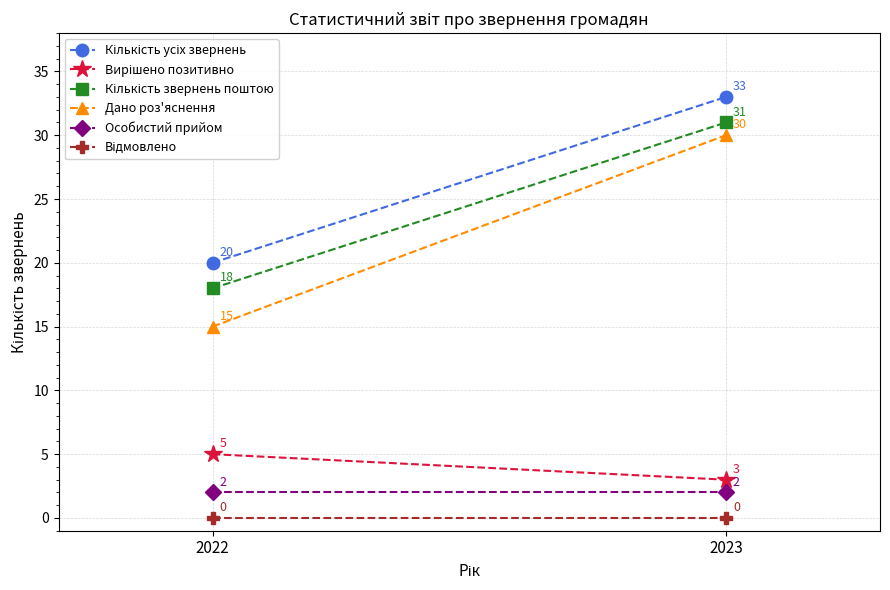

At 2022, list the series in order from smallest to largest.

Відмовлено, Особистий прийом, Вирішено позитивно, Дано роз'яснення, Кількість звернень поштою, Кількість усіх звернень